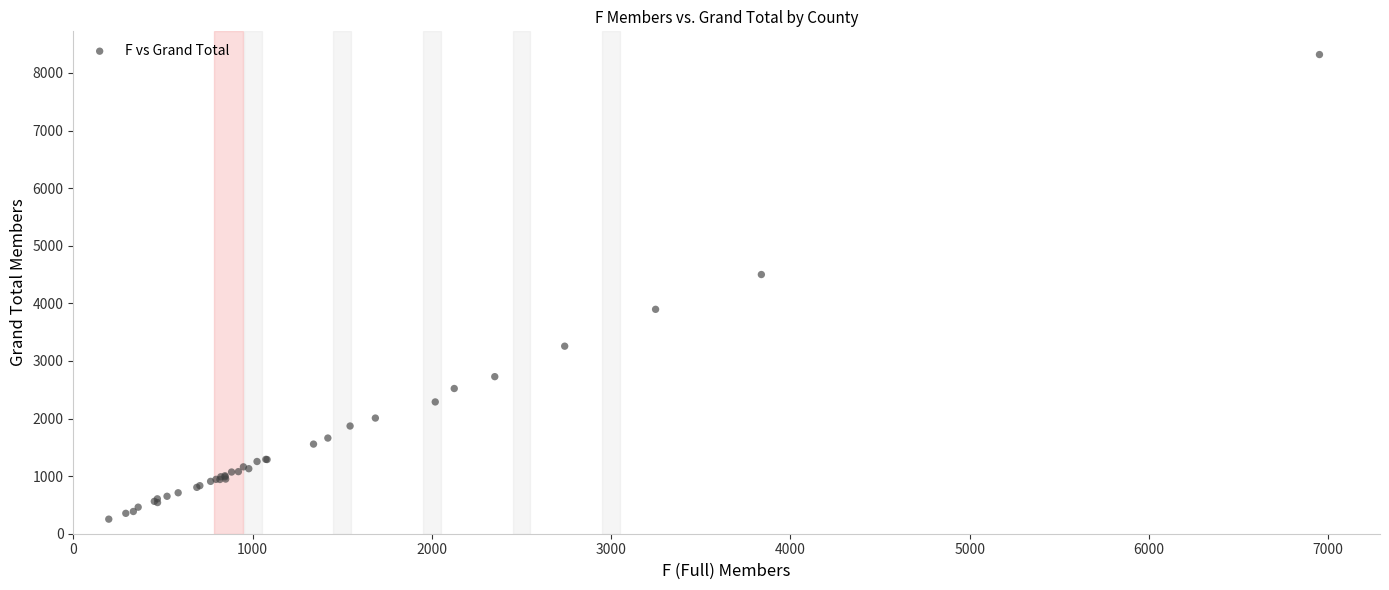

What Y value in the scatter plot is closest to 4286?

4500